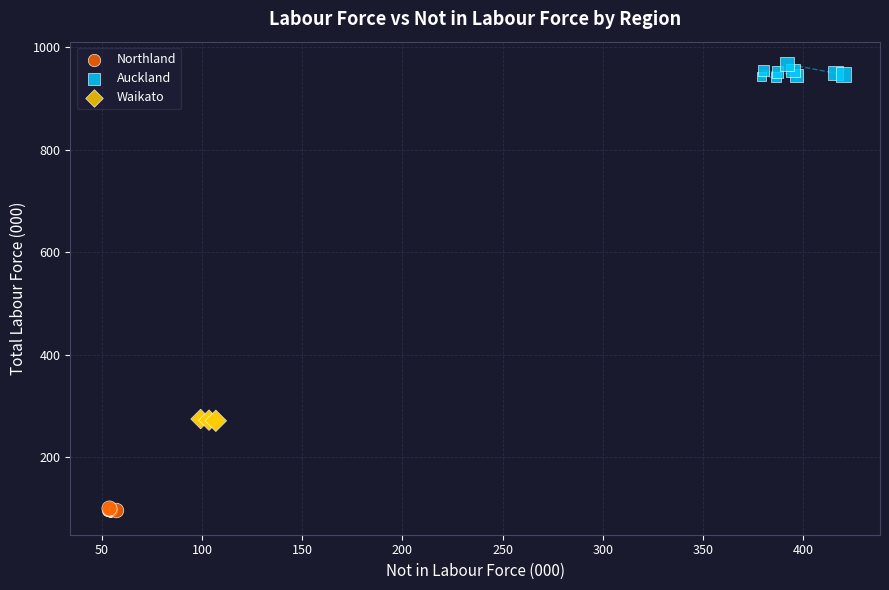

What are all the series names shown in the legend?

Northland, Auckland, Waikato